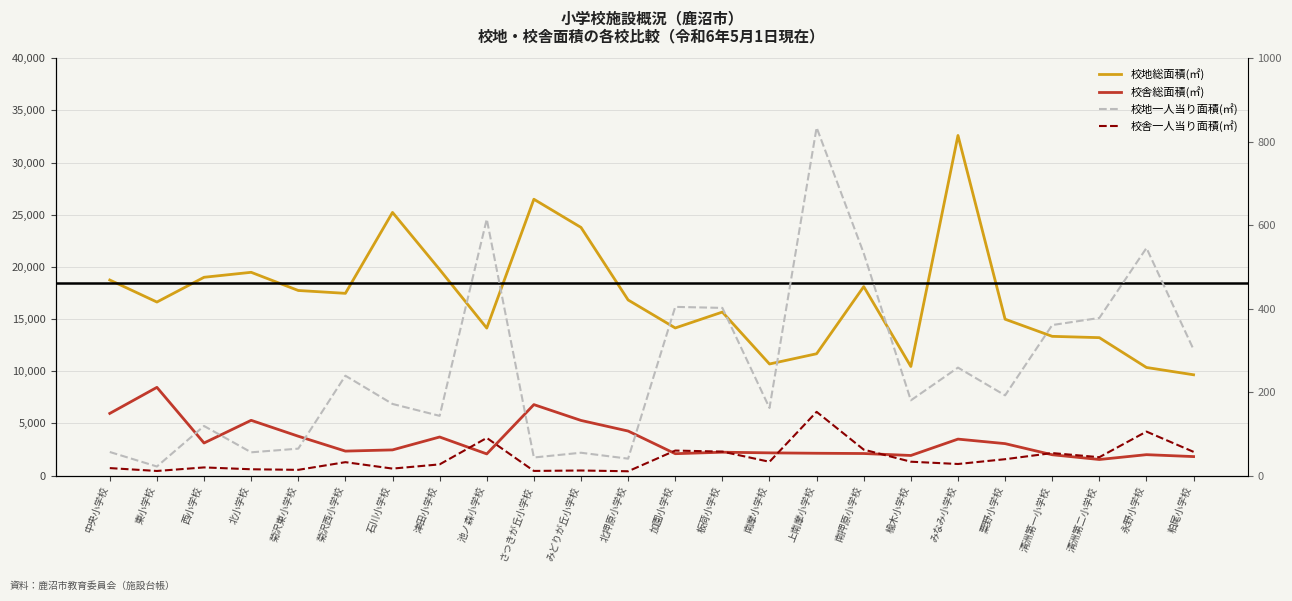

Rank the series at 菊沢東小学校 from highest to lowest value.

校地総面積(㎡), 校舎総面積(㎡), 校地一人当り面積(㎡), 校舎一人当り面積(㎡)